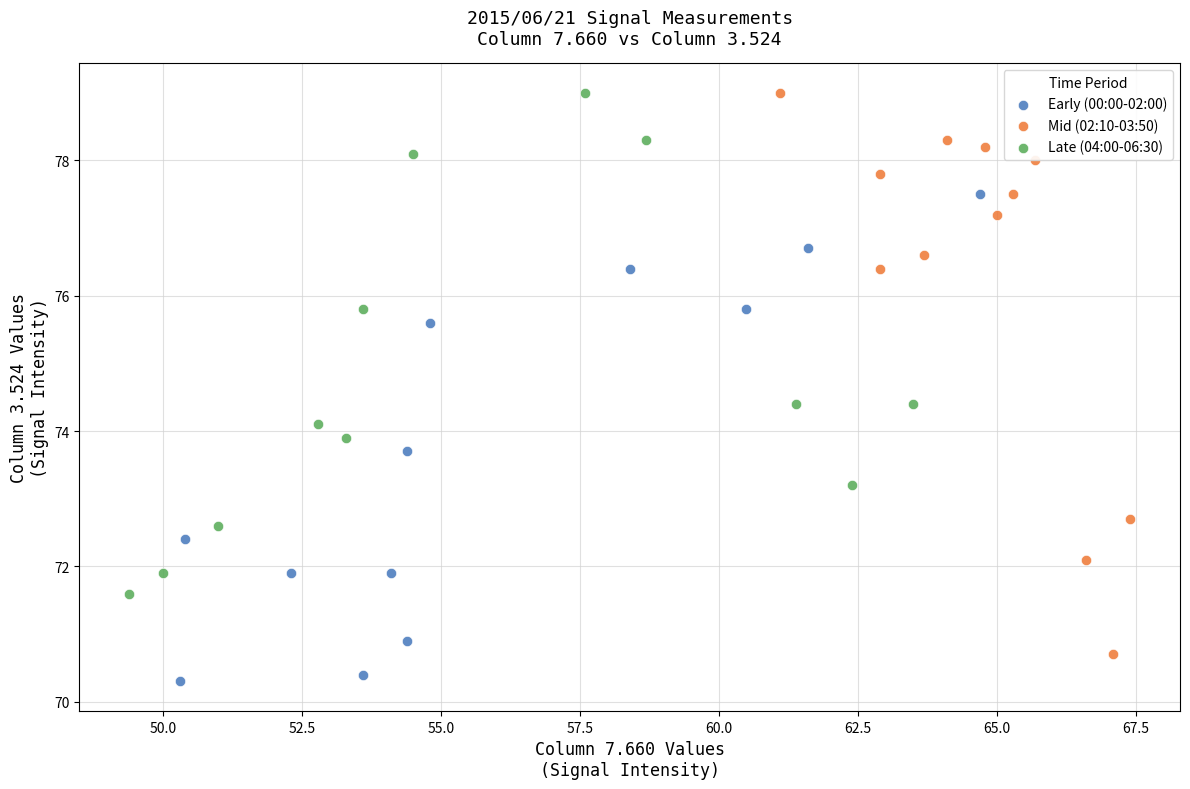

What are all the series names shown in the legend?

Early (00:00-02:00), Mid (02:10-03:50), Late (04:00-06:30)